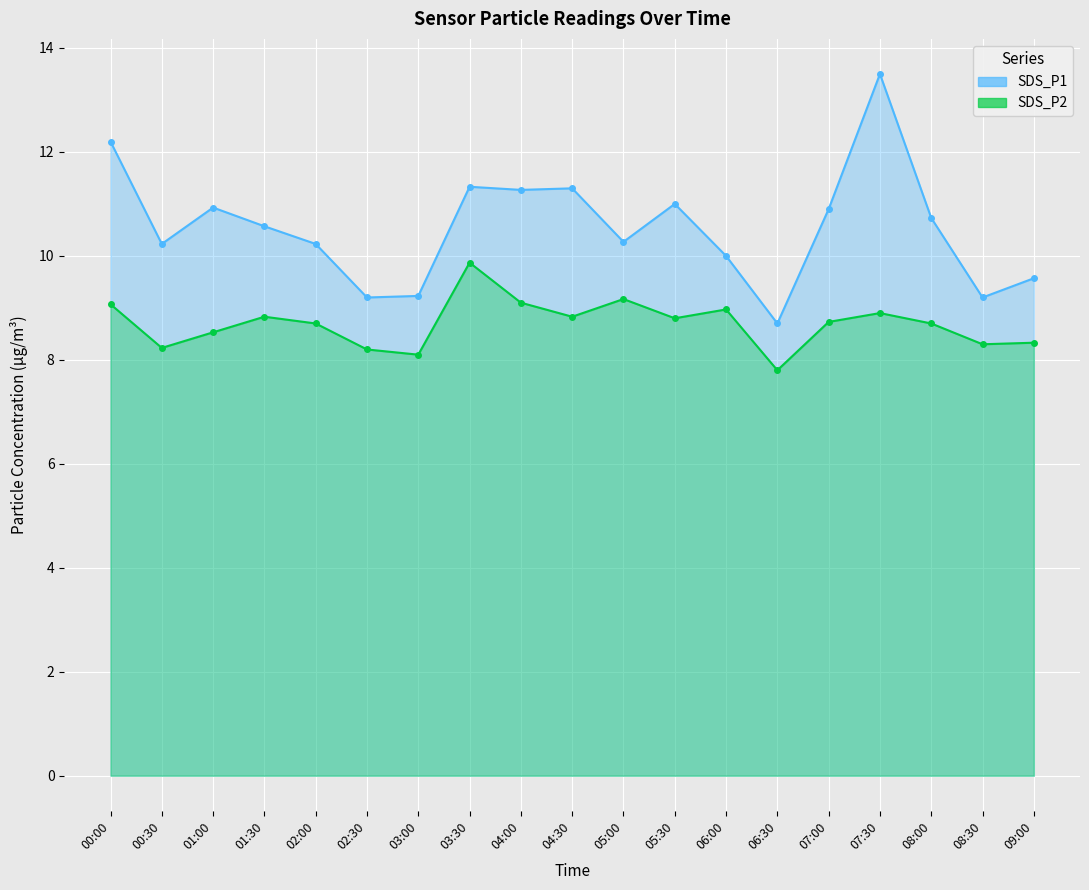

What position from the left is 02:00?

5